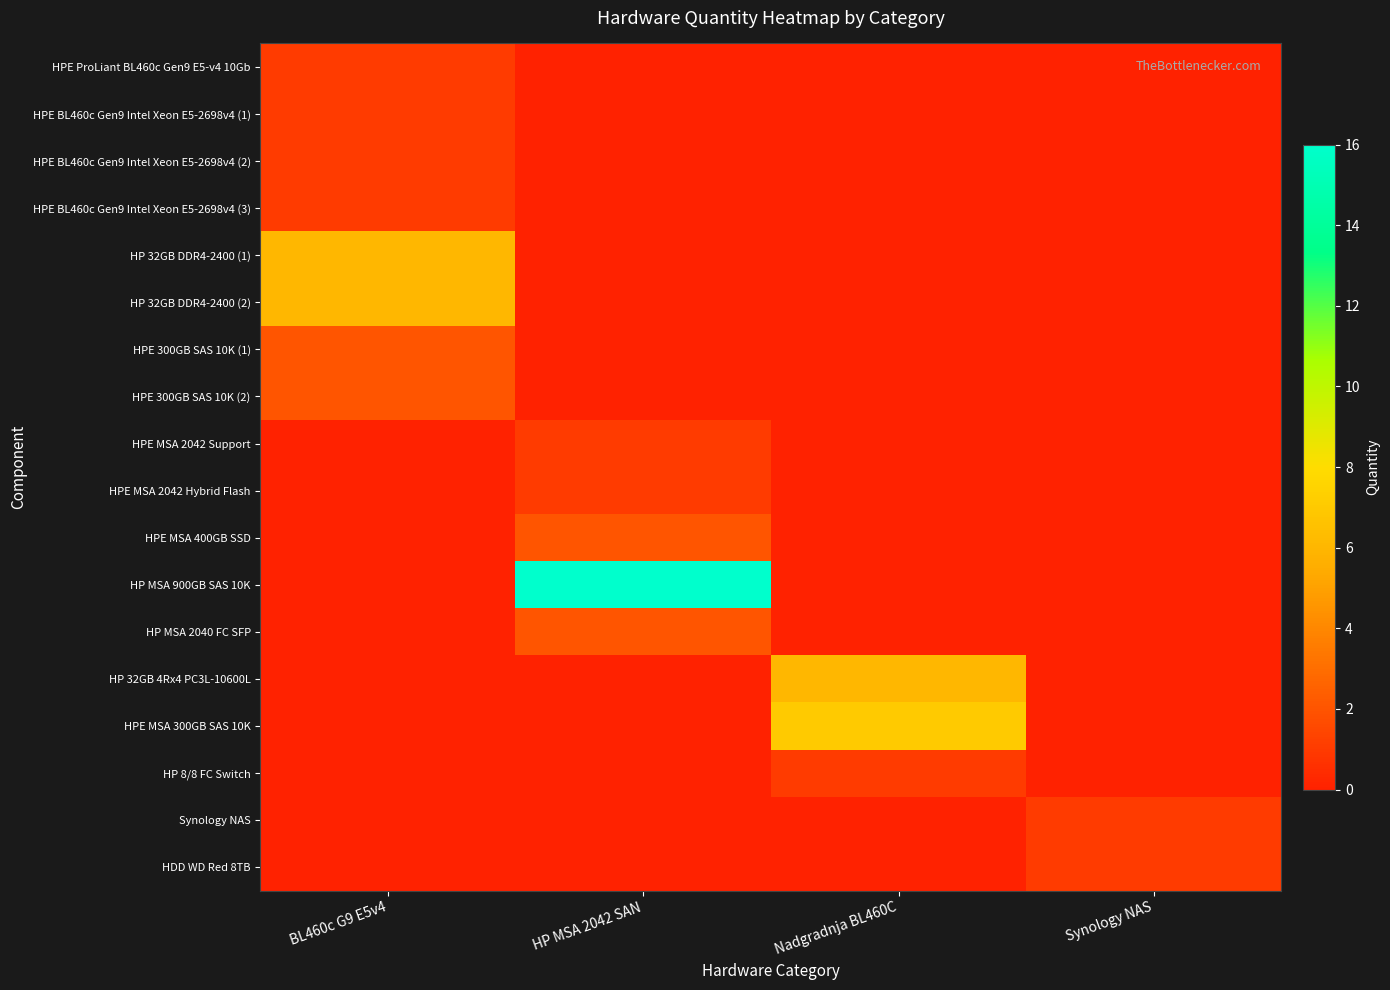

What is the difference between the highest and lowest values at Nadgradnja BL460C?

7